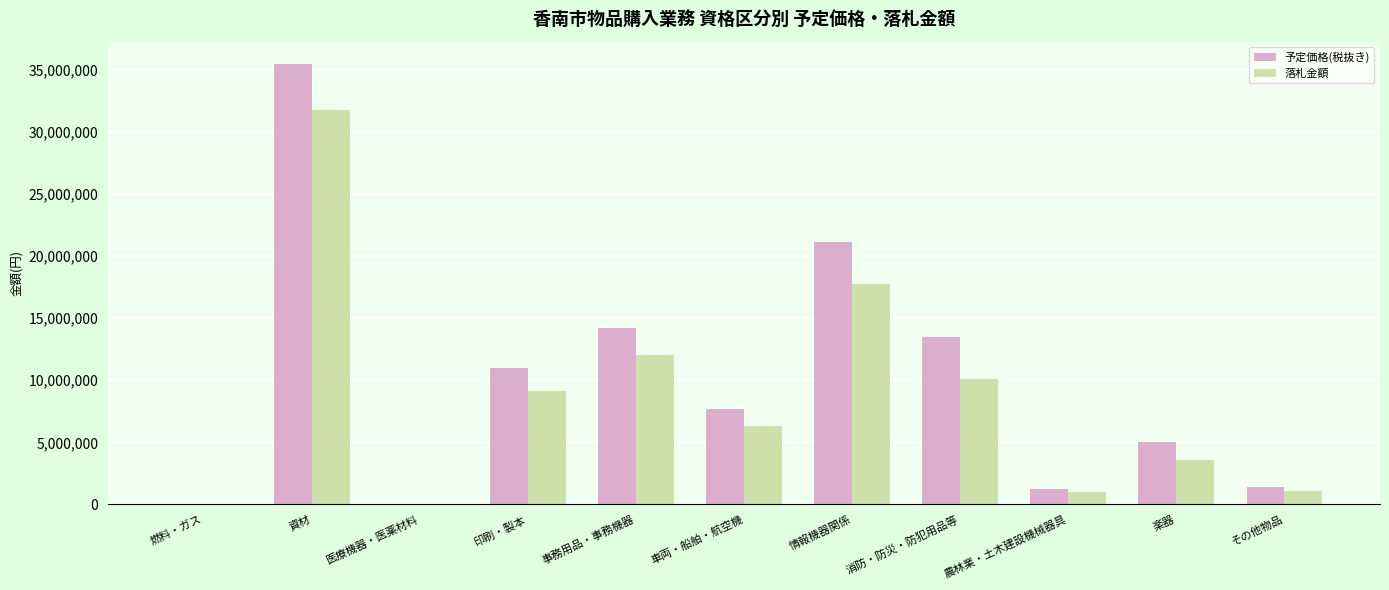

What is the difference between the 予定価格(税抜き) values at 医療機器・医薬材料 and 農林業・土木建設機械器具?

1210270